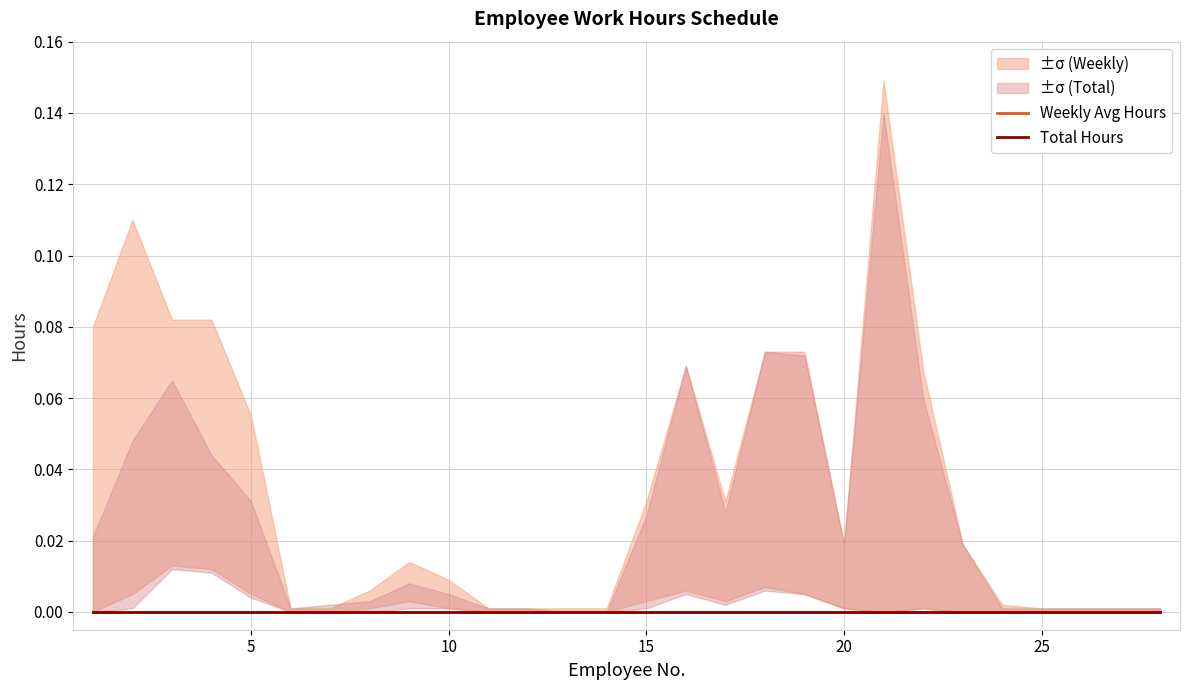

Is this an area chart (filled region under the line)?

No